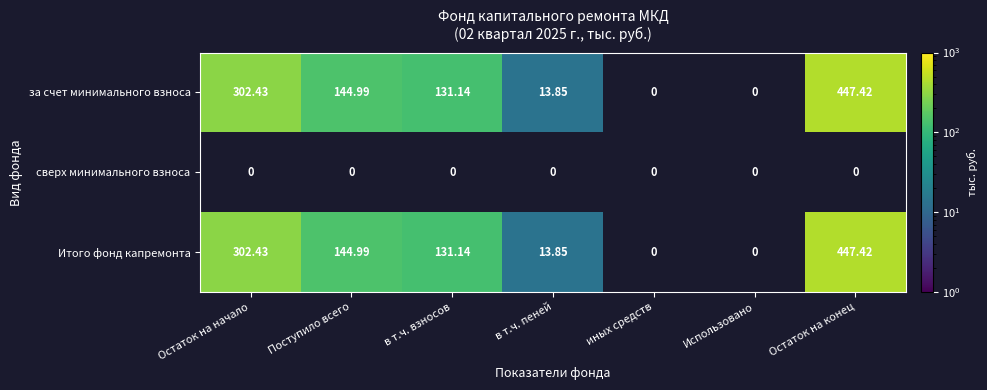

At which category is the sum across all series the highest?

Остаток на конец